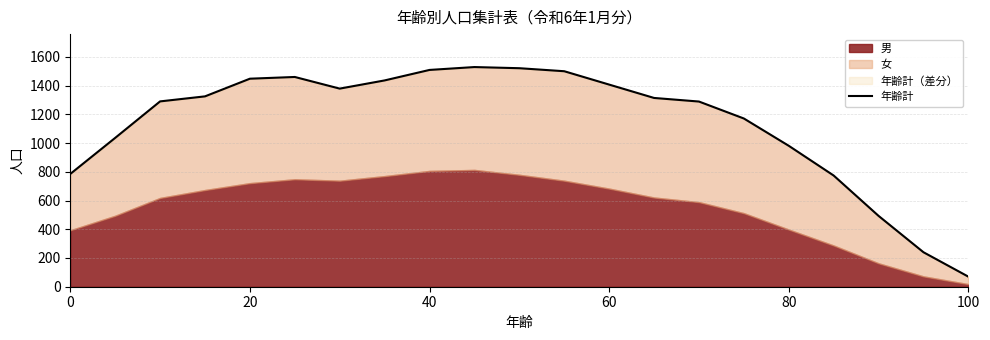

What is the difference between the maximum and second lowest values?

1289